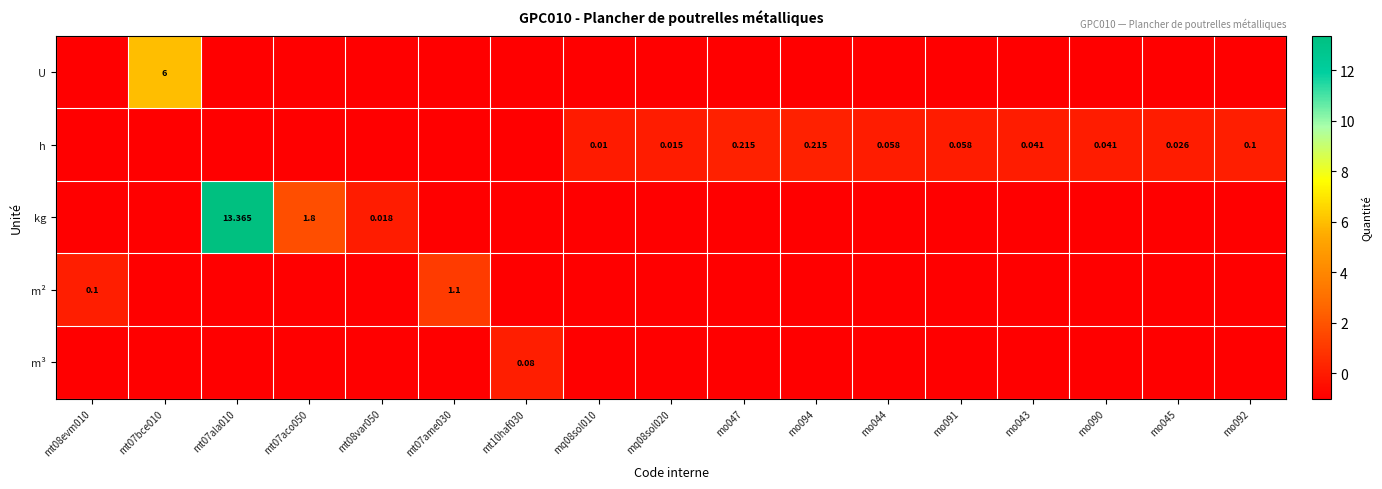

How many categories are shown in the chart?

17